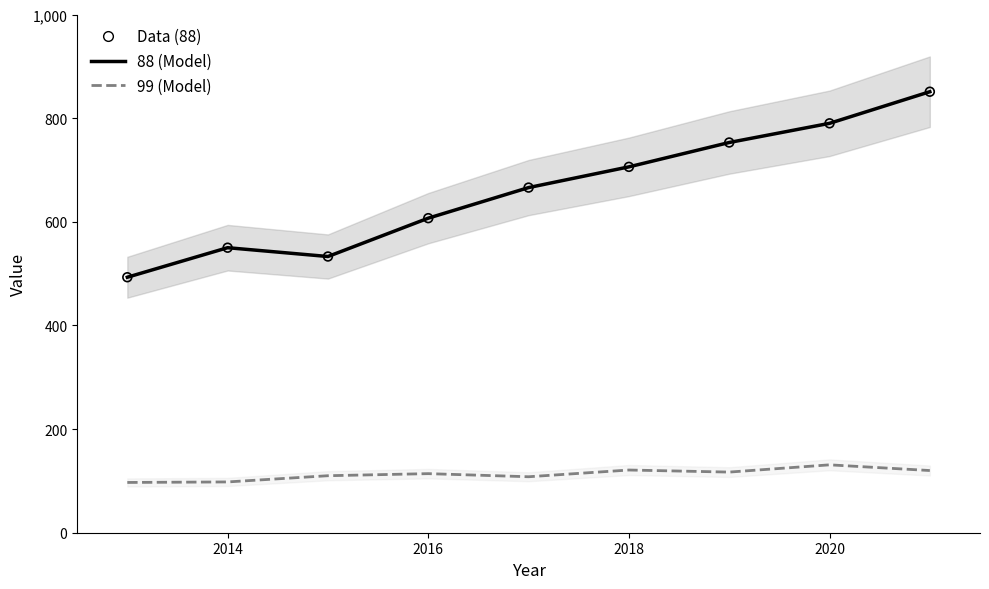

At how many categories does at least one series exceed 299?

9